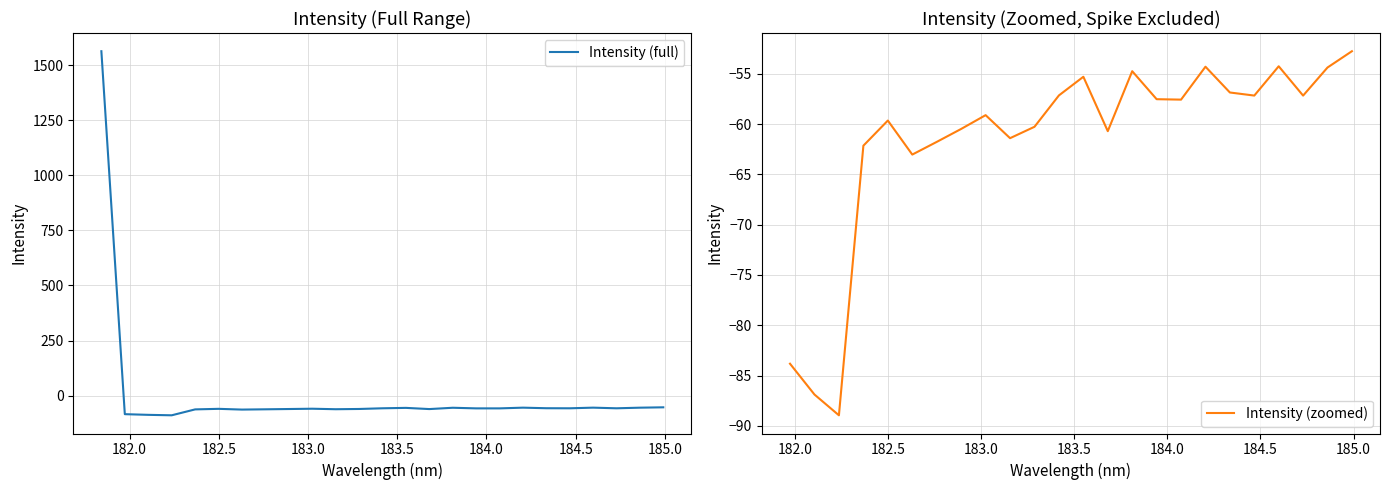

The value at 182.0 is -83.8. True or false?

True